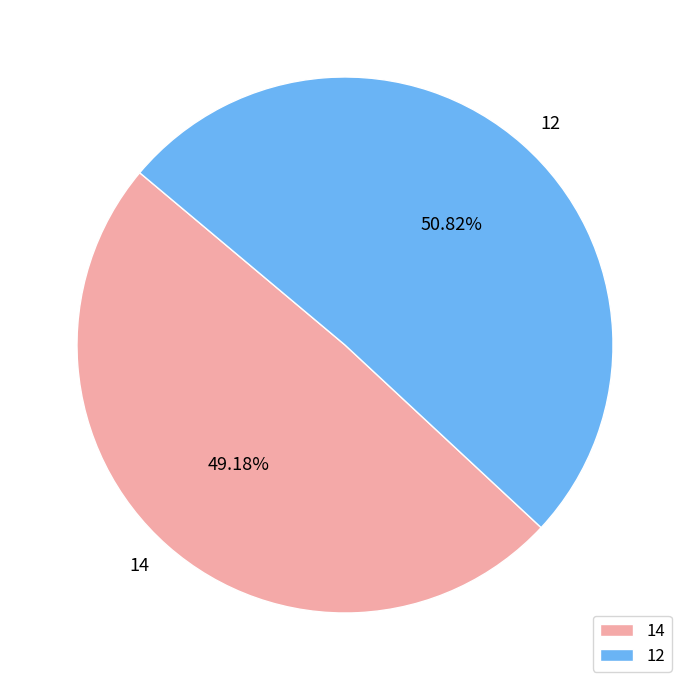

True or false: 14 accounts for 49% of the total.

True